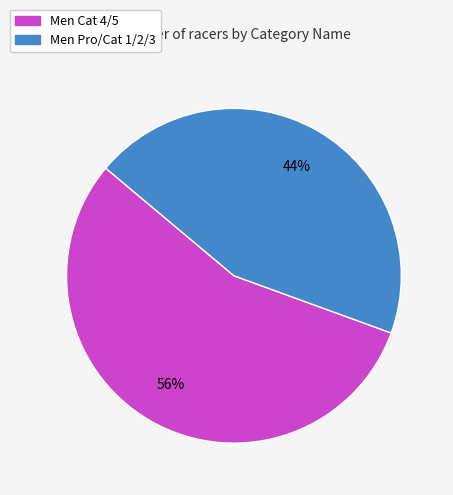

Rank the categories by value from highest to lowest.

Men Cat 4/5, Men Pro/Cat 1/2/3